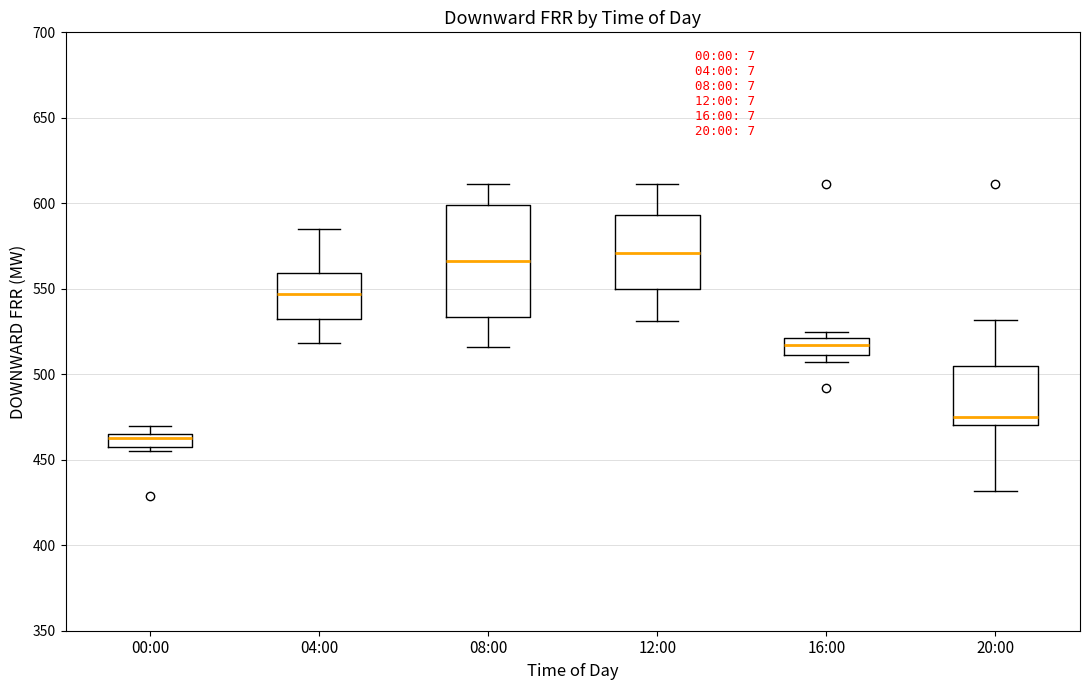

Reading left to right, transcribe this box plot: for each box, give where its median line is, the range the box spans, and where its two whiskers end, as read against the y-axis. The values are not printed on the chart, so give them approximately, as read against the axis.

00:00: median 465 (just below the box's upper edge), box 460 to 465, whiskers 455 to 470
04:00: median 545, box 535 to 560, whiskers 520 to 585
08:00: median 565, box 535 to 600, whiskers 515 to 610
12:00: median 570, box 550 to 595, whiskers 530 to 610
16:00: median 515, box 510 to 520, whiskers 505 to 525
20:00: median 475, box 470 to 505, whiskers 430 to 530